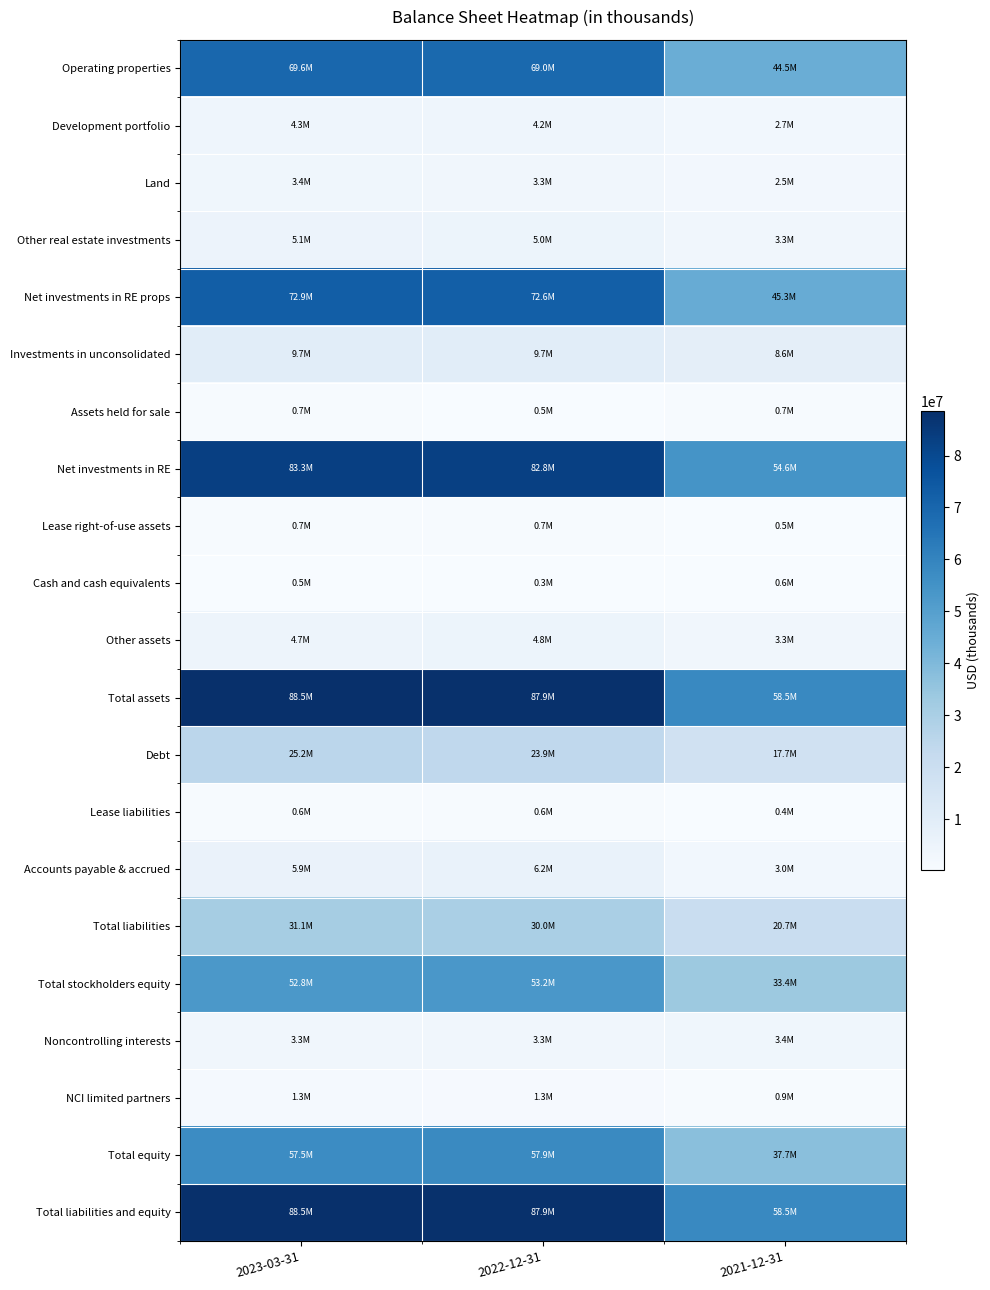

How many series are shown in this chart?

21